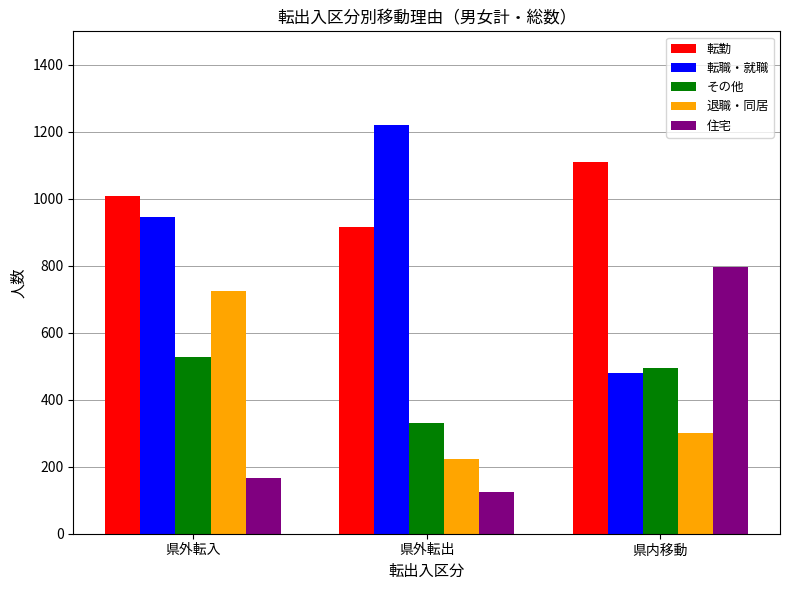

How many series are shown in this chart?

5